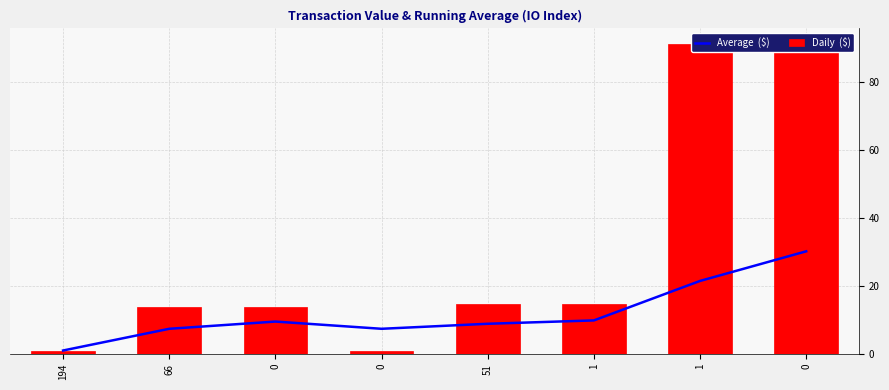

Count the number of categories in the chart.

8